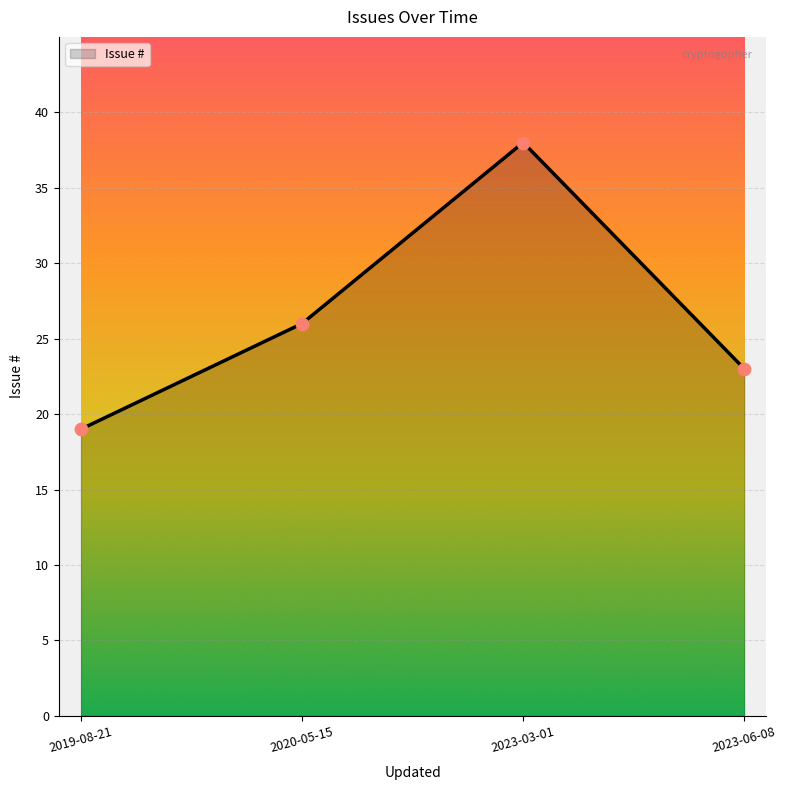

What is the change in value from 2019-08-21 to 2020-05-15?

+7